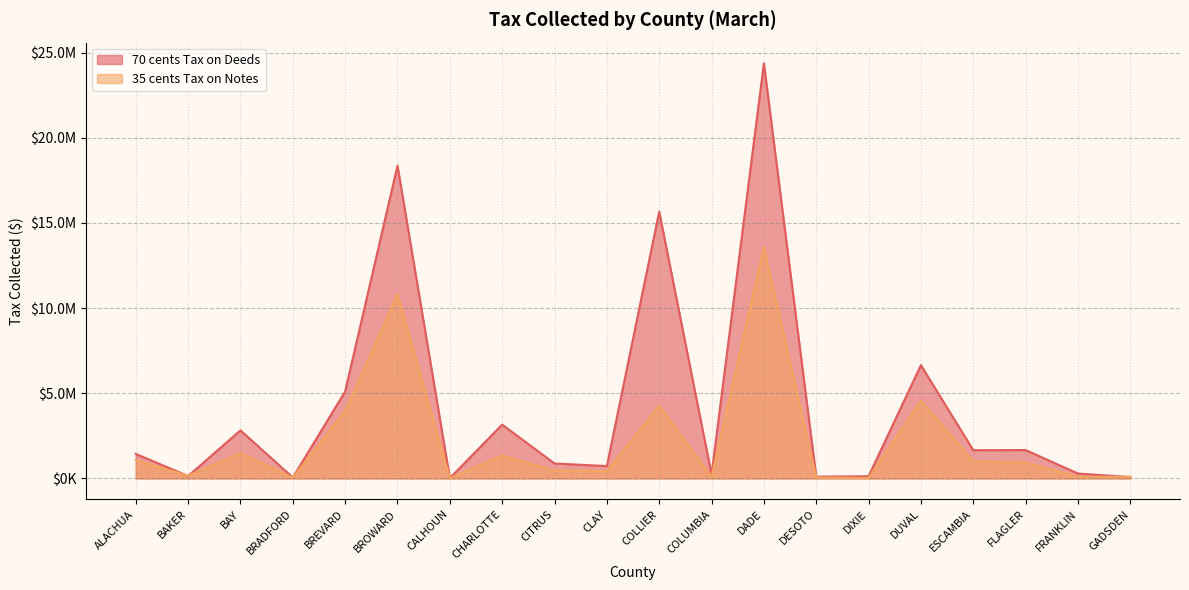

What is the average value of the 70 cents Tax on Deeds series?

4177276.7